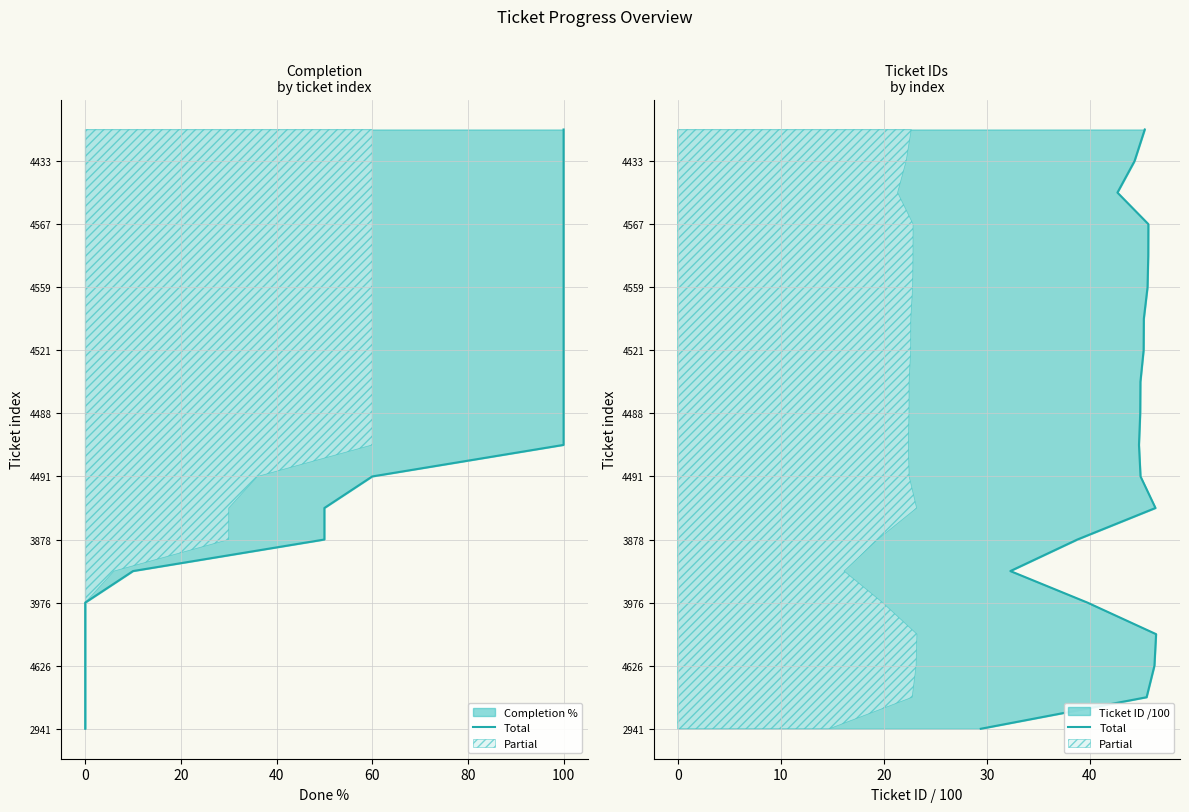

Is it true that the value at 17 is 24?

False